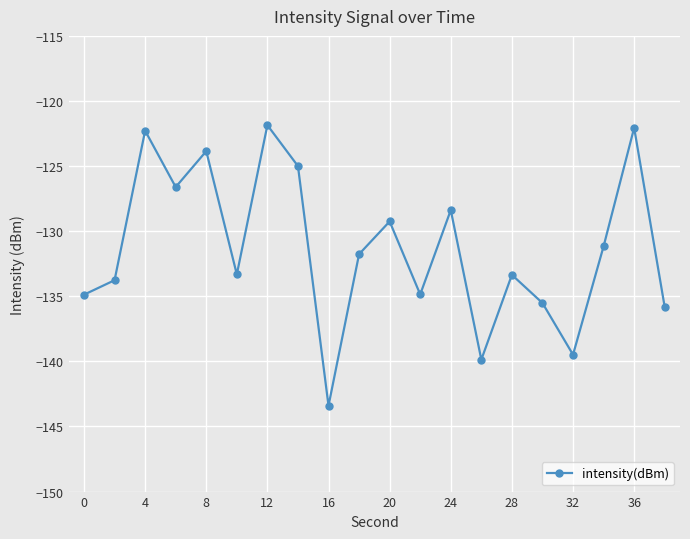

True or false: the data has more than 1 interior local peaks.

True